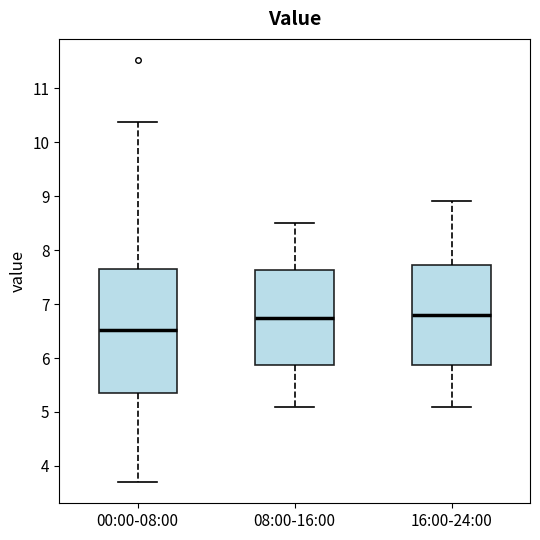

Which box is the tallest, from its lower edge to its upper edge?

00:00-08:00